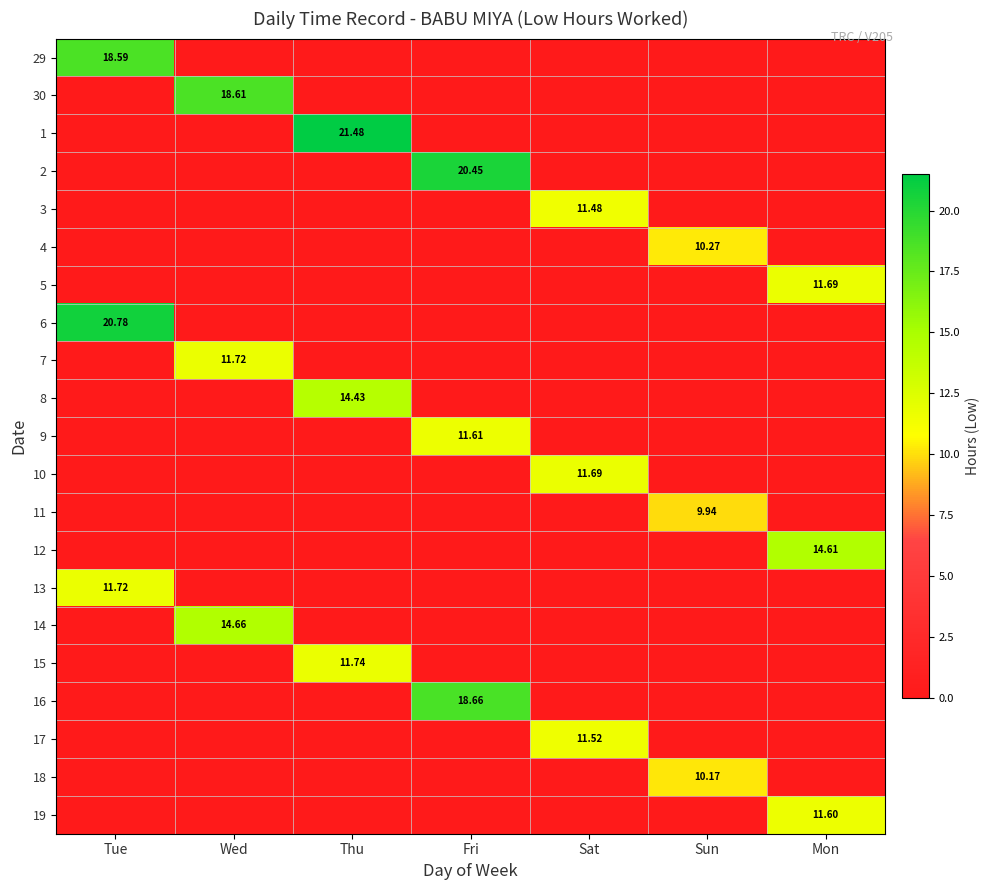

At how many categories does at least one series exceed 12?

5